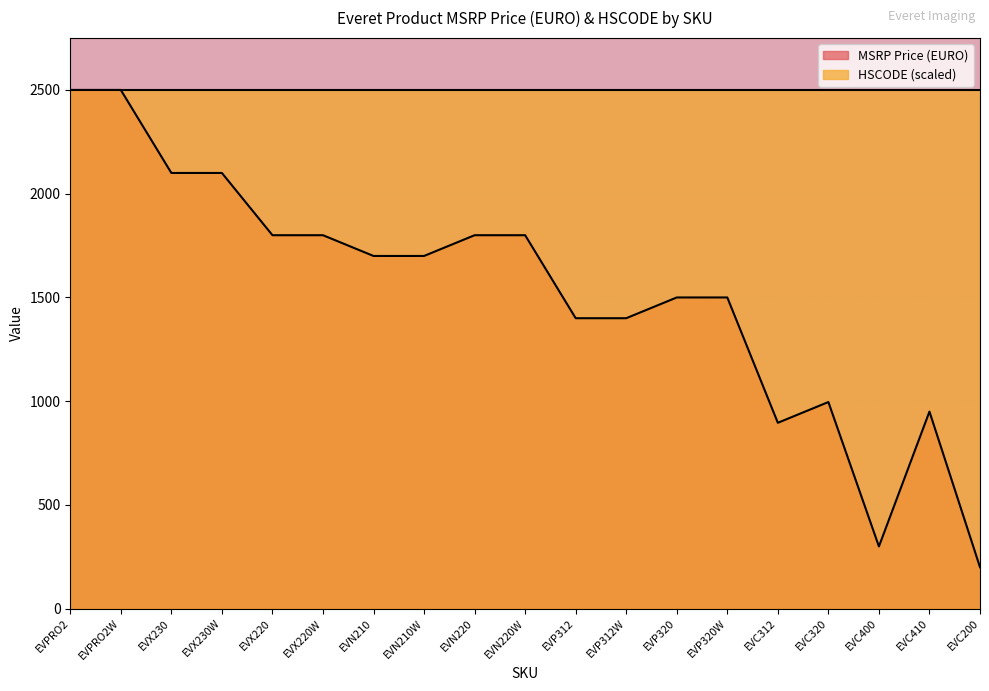

What is the label of the 4th point from the right?

EVC320